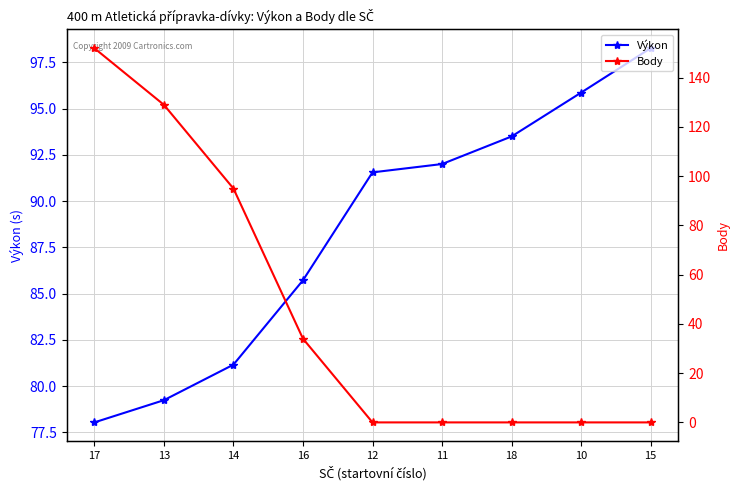

How many values in the Body series exceed 0?

4